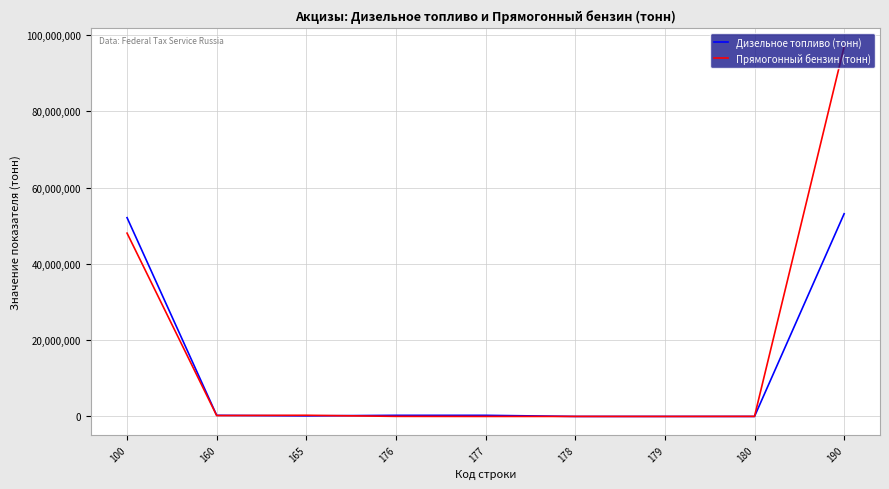

The value of Дизельное топливо (тонн) at 180 is 0. True or false?

True